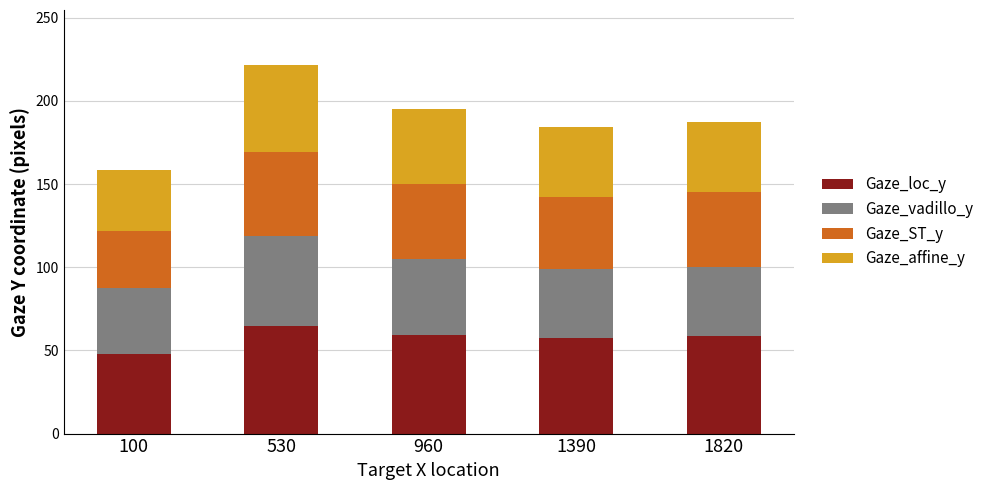

How many bars are there in total?

5